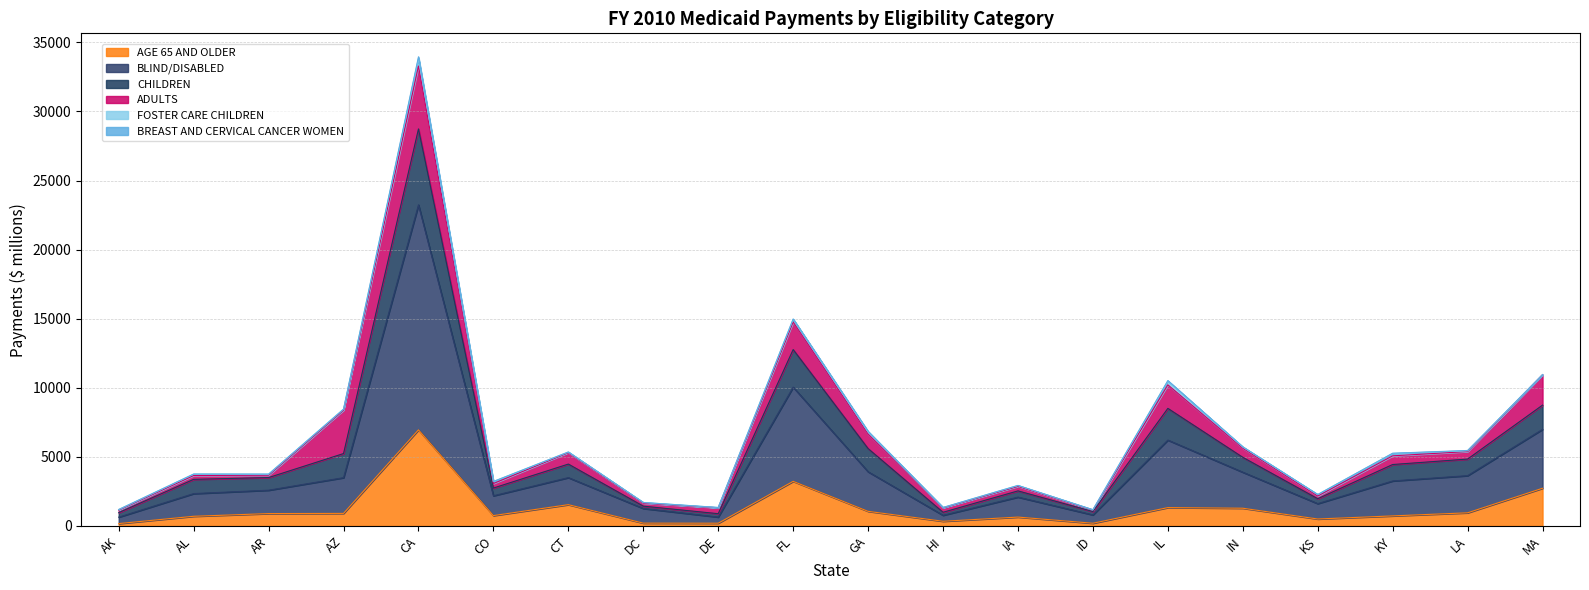

How many lines are shown in the chart?

6